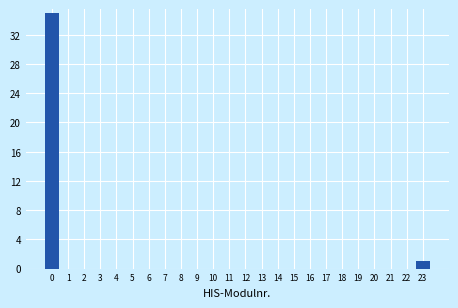

Reading left to right, list all the values displayed in this chart.

0=35	1=0	2=0	3=0	4=0	5=0	6=0	7=0	8=0	9=0	10=0	11=0	12=0	13=0	14=0	15=0	16=0	17=0	18=0	19=0	20=0	21=0	22=0	23=1